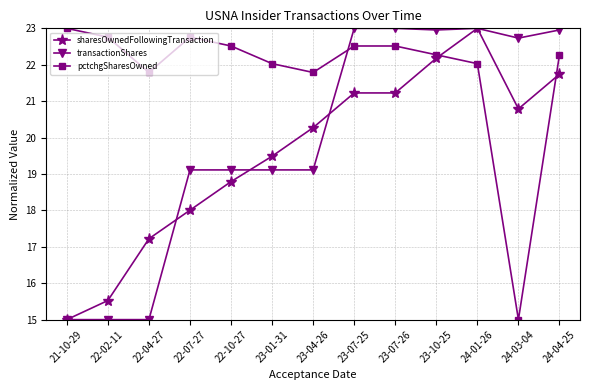

Read the sharesOwnedFollowingTransaction value at 23-01-31.

19.5